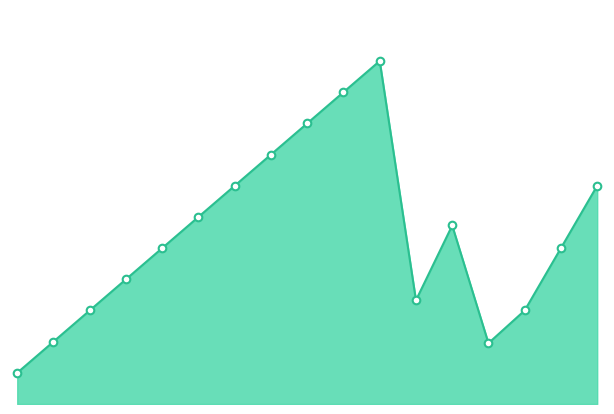

Does the chart have visible grid lines?

No